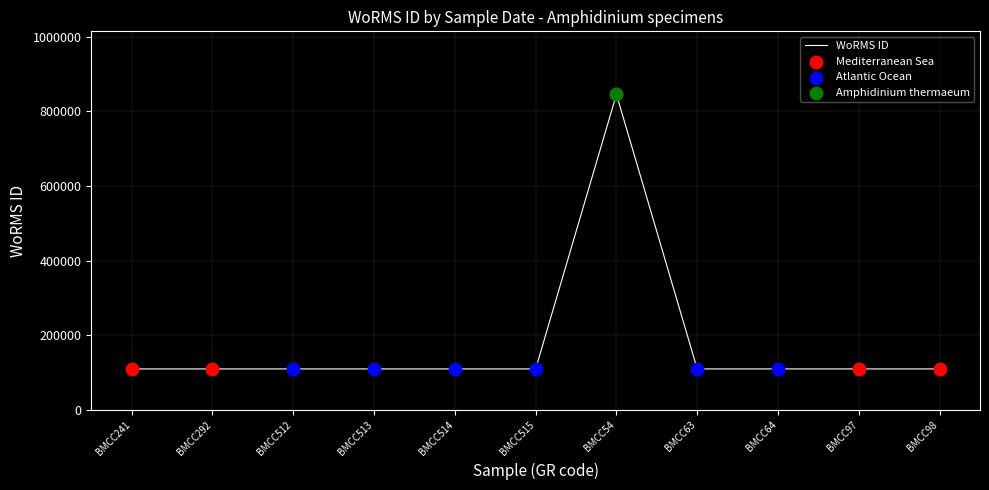

Approximately how many times larger is the value at BMCC241 compared to BMCC512?

1.0